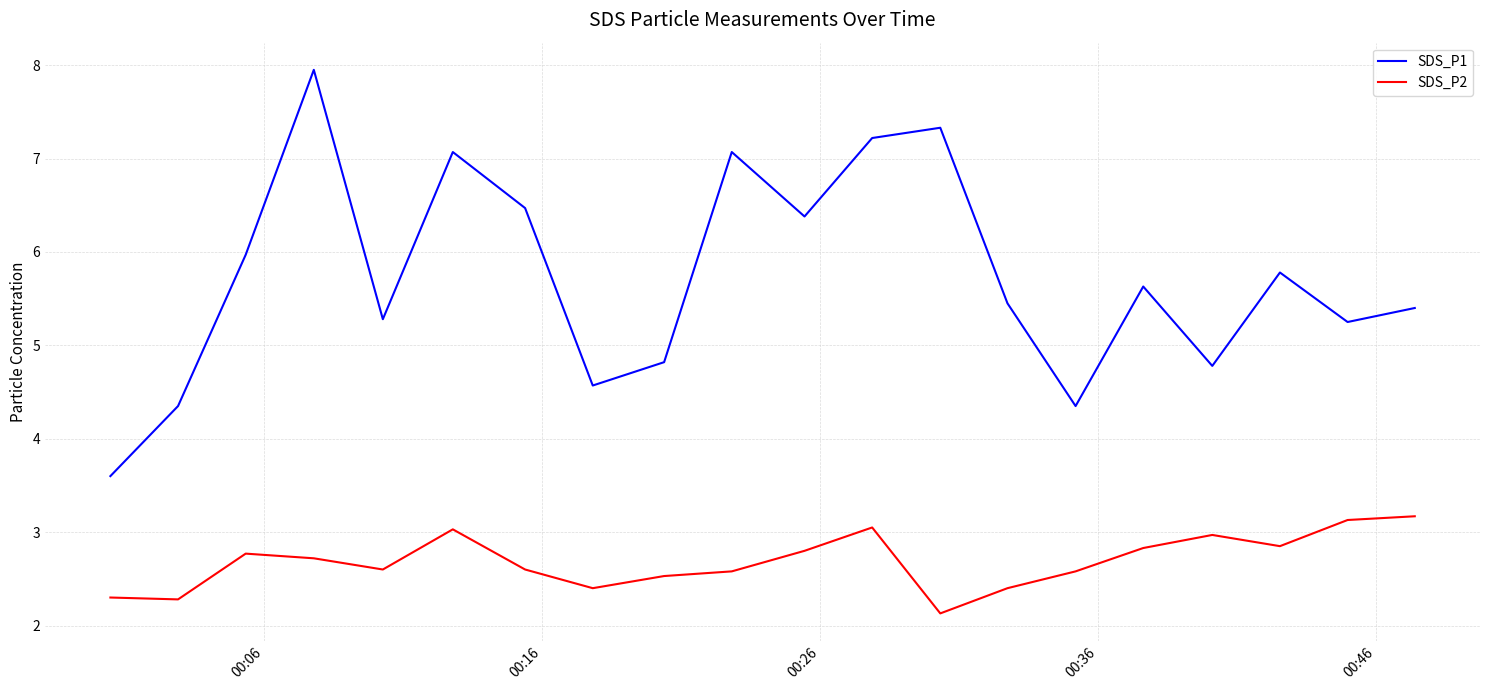

True or false: SDS_P1 has more than 1 points higher than both neighbors.

True